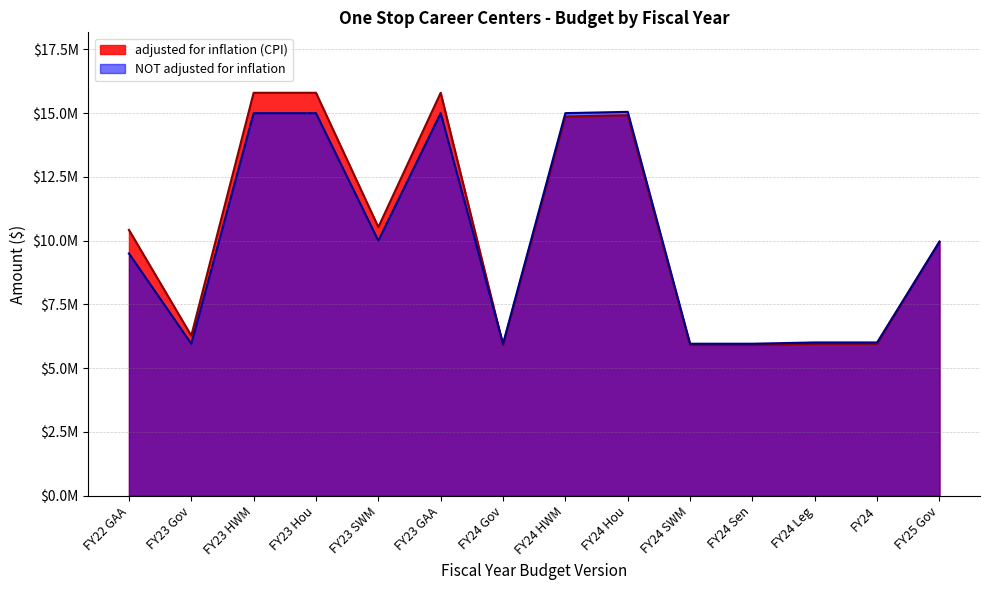

Where does the NOT adjusted for inflation series first go above 9960051?

FY23 HWM